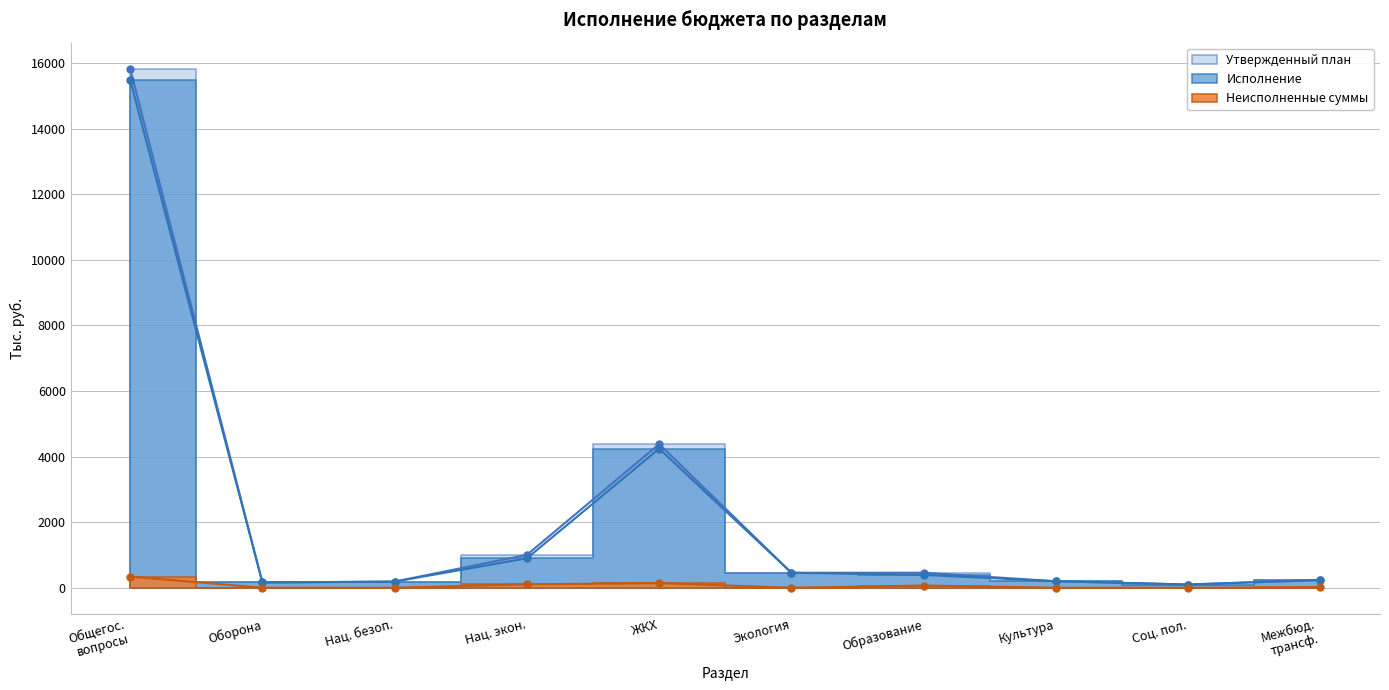

True or false: Утвержденный план has a value of 186.9 at Нац. безоп..

True